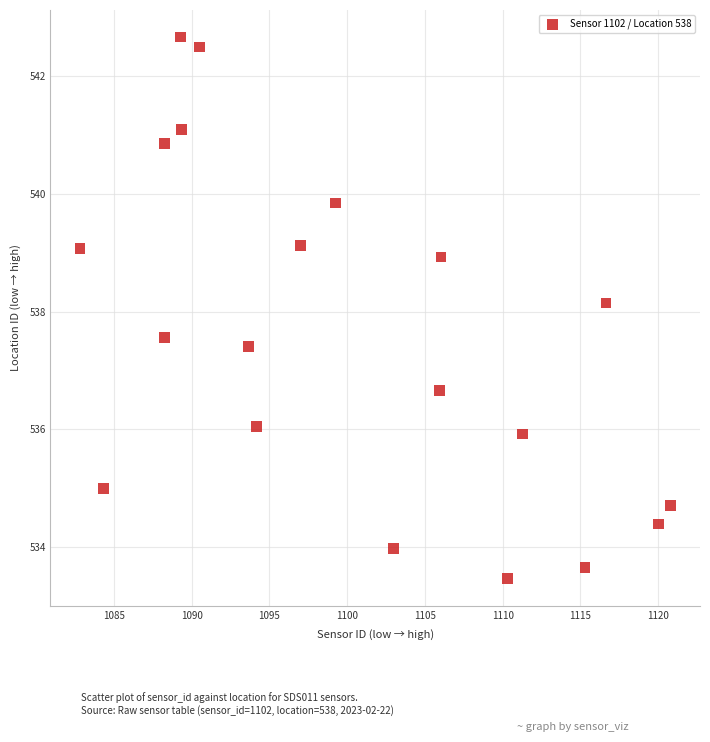

What is the range of X values (max minus min)?

38.0